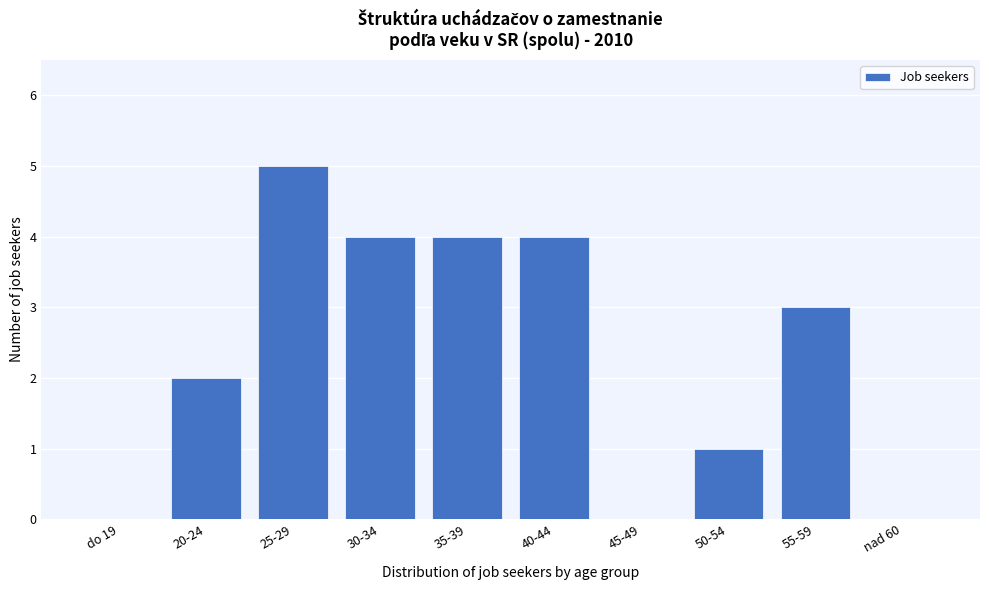

Reading right to left, what are all the values shown in this chart?

nad 60=0	55-59=3	50-54=1	45-49=0	40-44=4	35-39=4	30-34=4	25-29=5	20-24=2	do 19=0